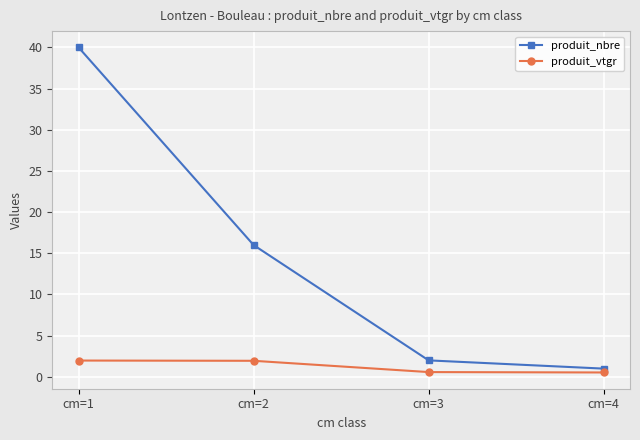

True or false: produit_vtgr and produit_nbre intersect in this chart.

False